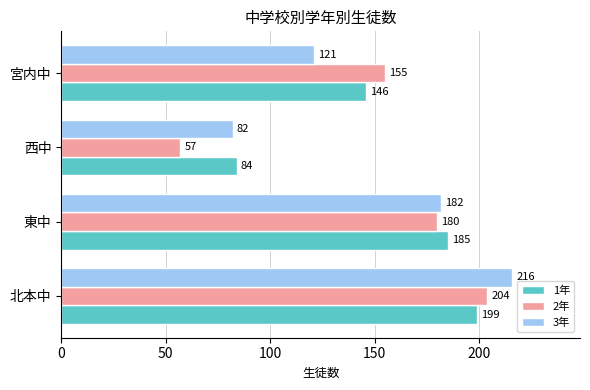

How many 1年 values are between 146 and 199?

3